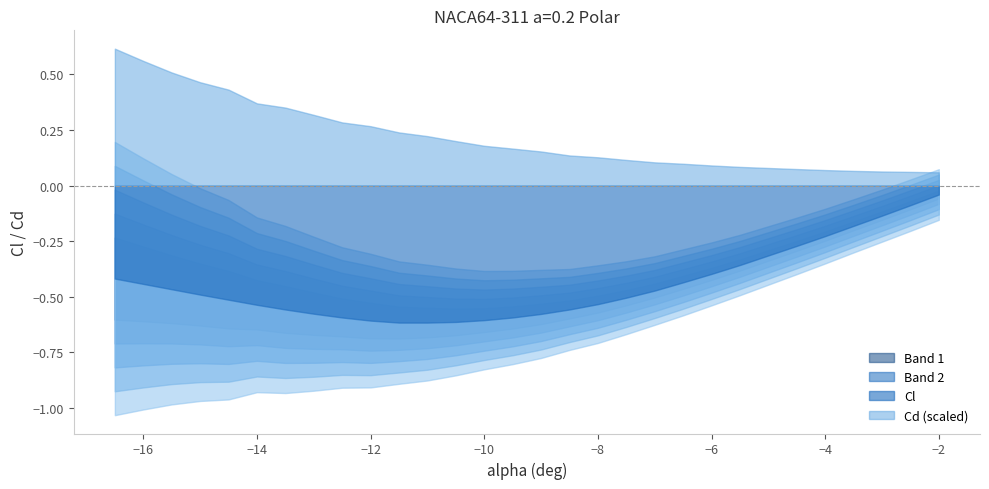

How many categories are shown in the chart?

30